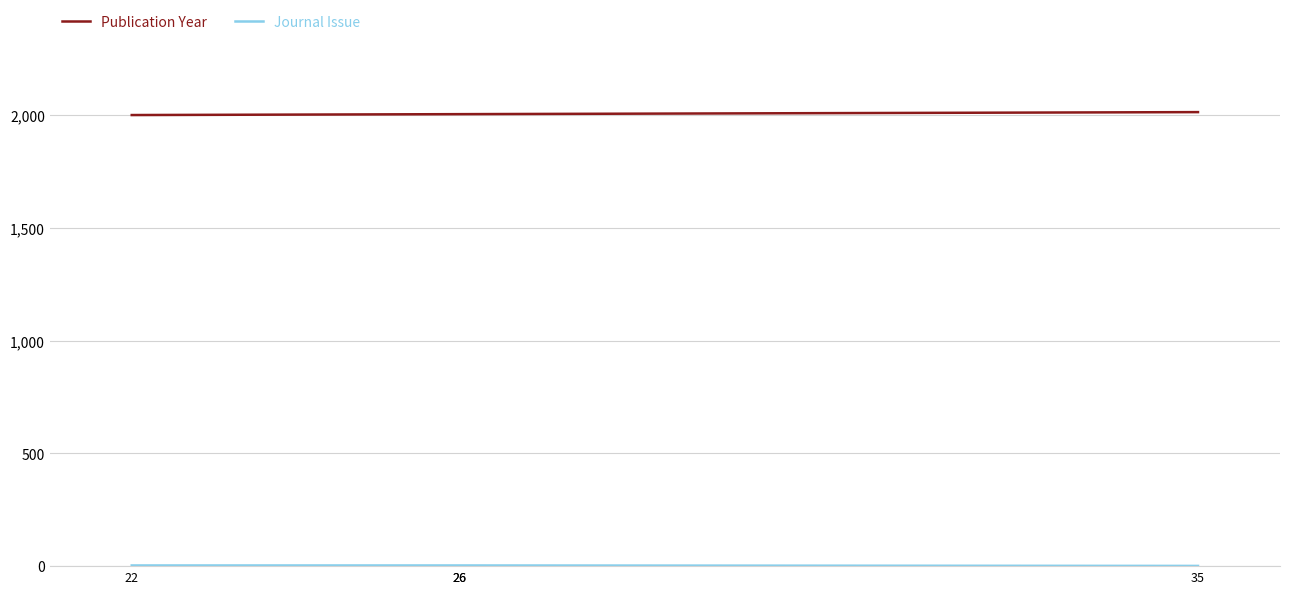

How many lines are shown in the chart?

2